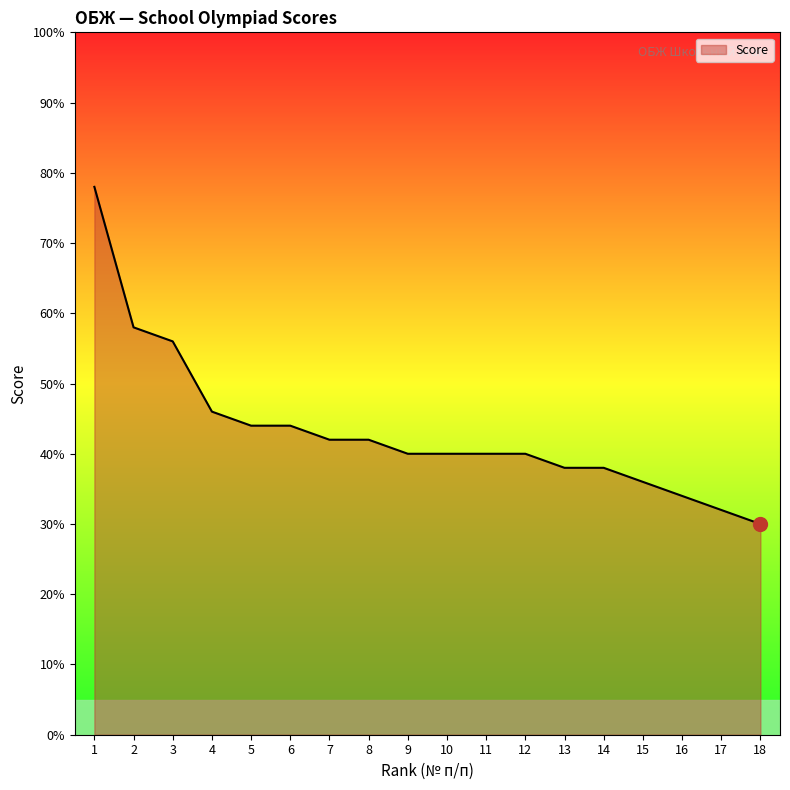

What is the smallest value displayed?

30